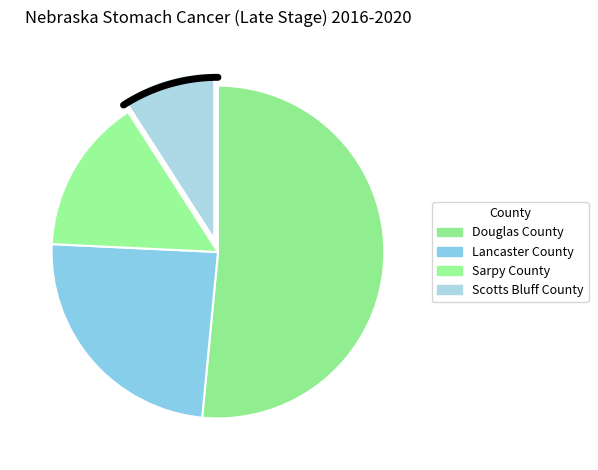

What percentage is NOT represented by Lancaster County?

75.8%